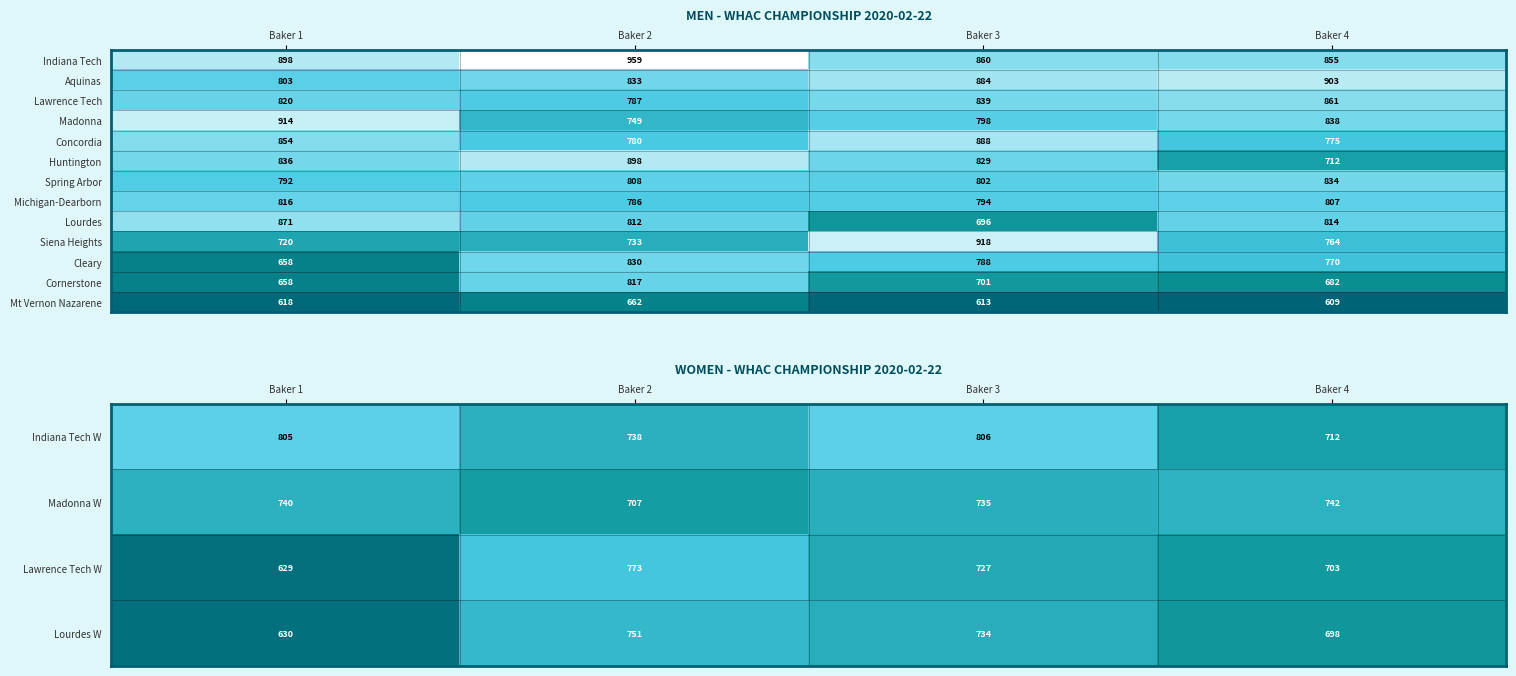

At which label does Madonna first exceed 838?

Baker 1